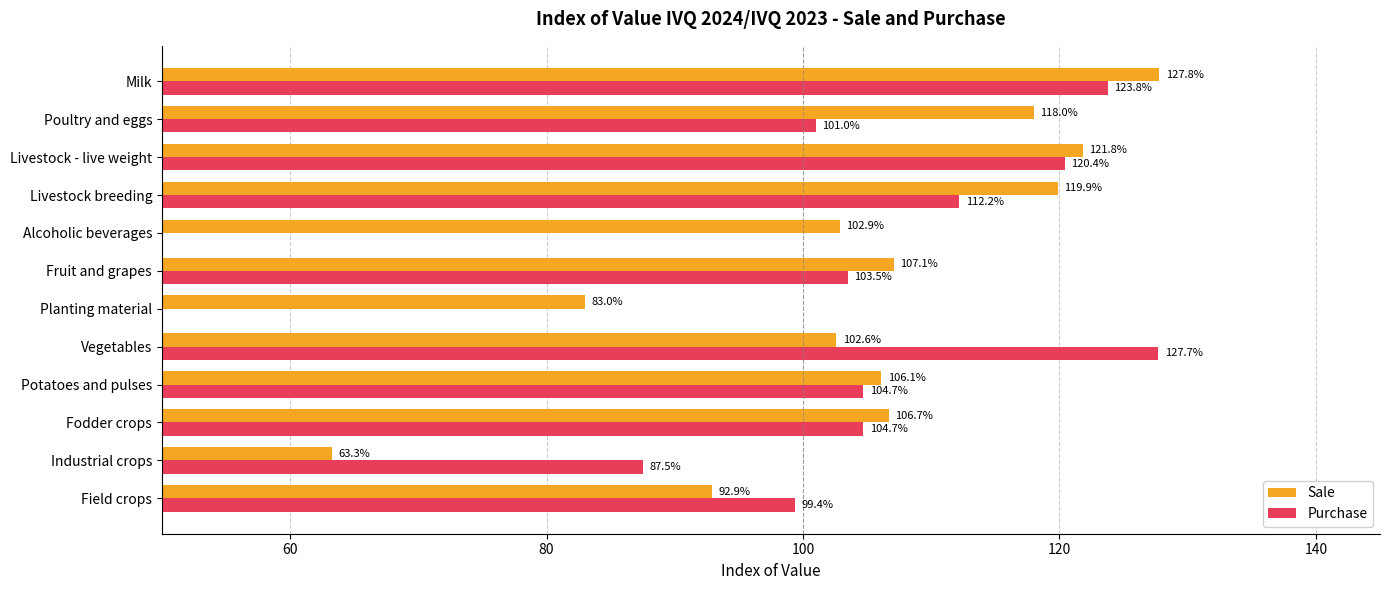

How many series are shown in this chart?

2